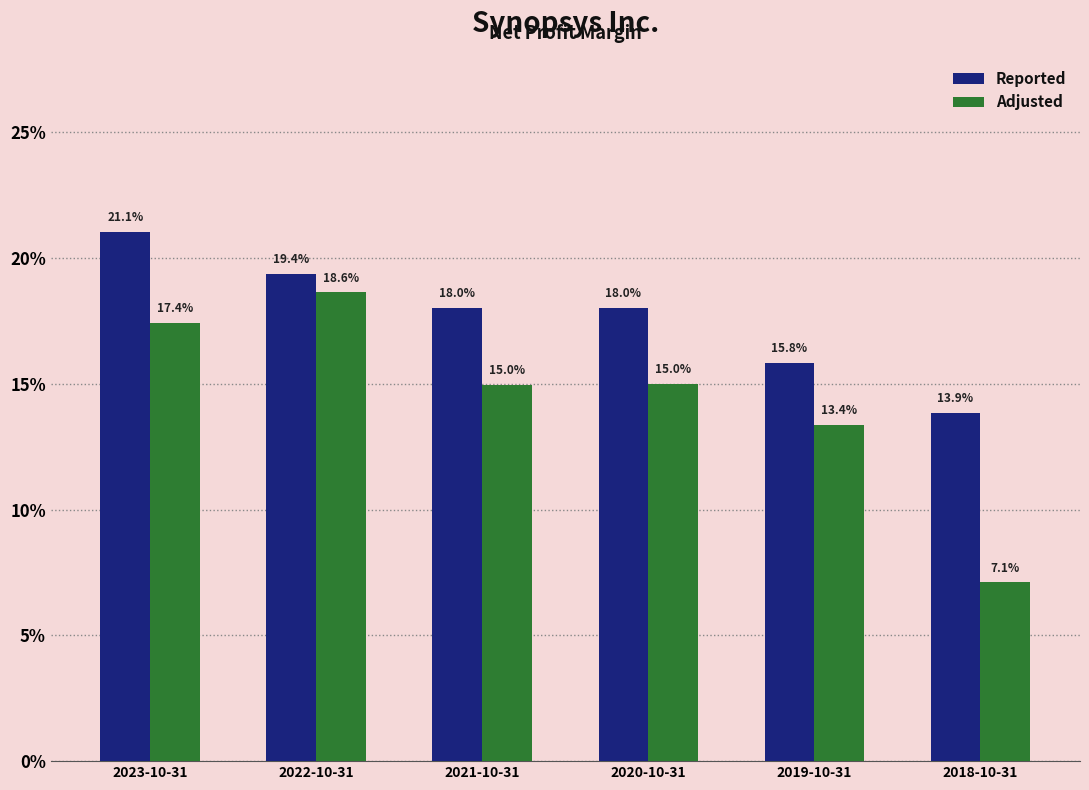

Are the bars horizontal?

No